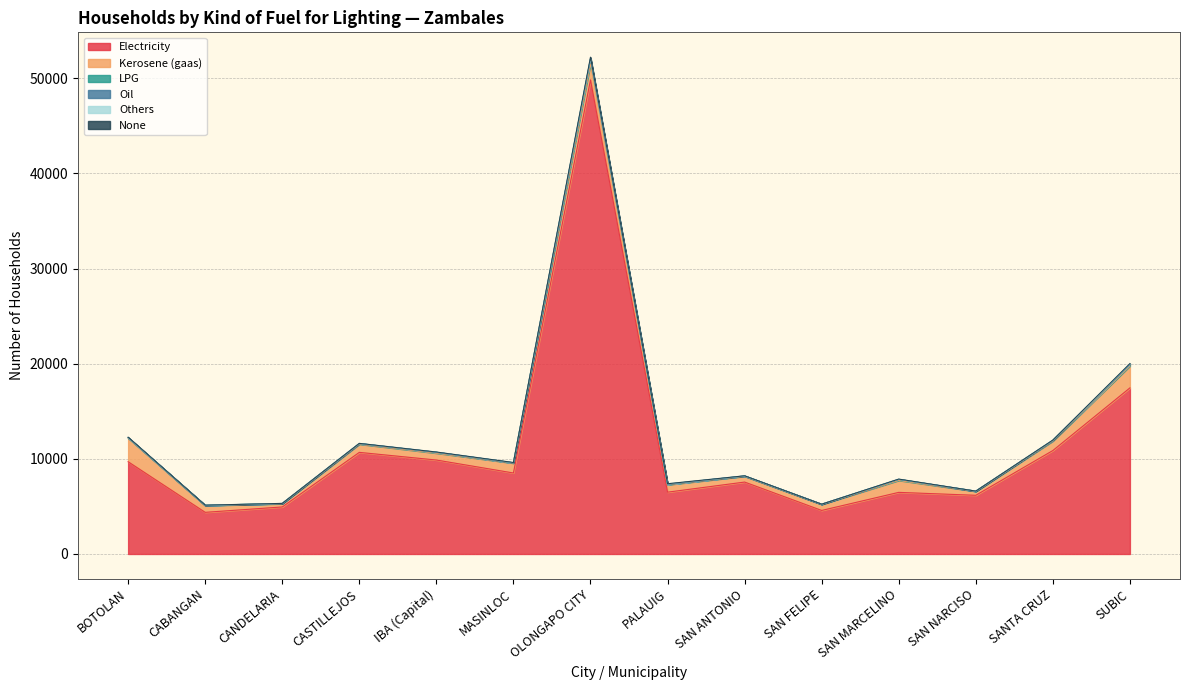

What is the lowest value of the LPG series?

14